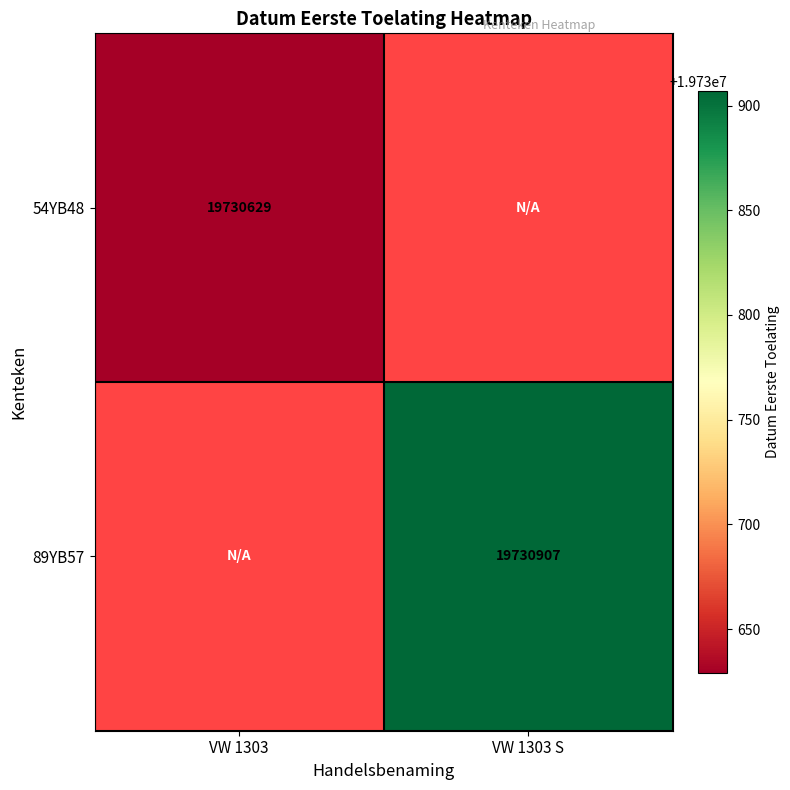

The value of 54YB48 at VW 1303 is 19730629. True or false?

True